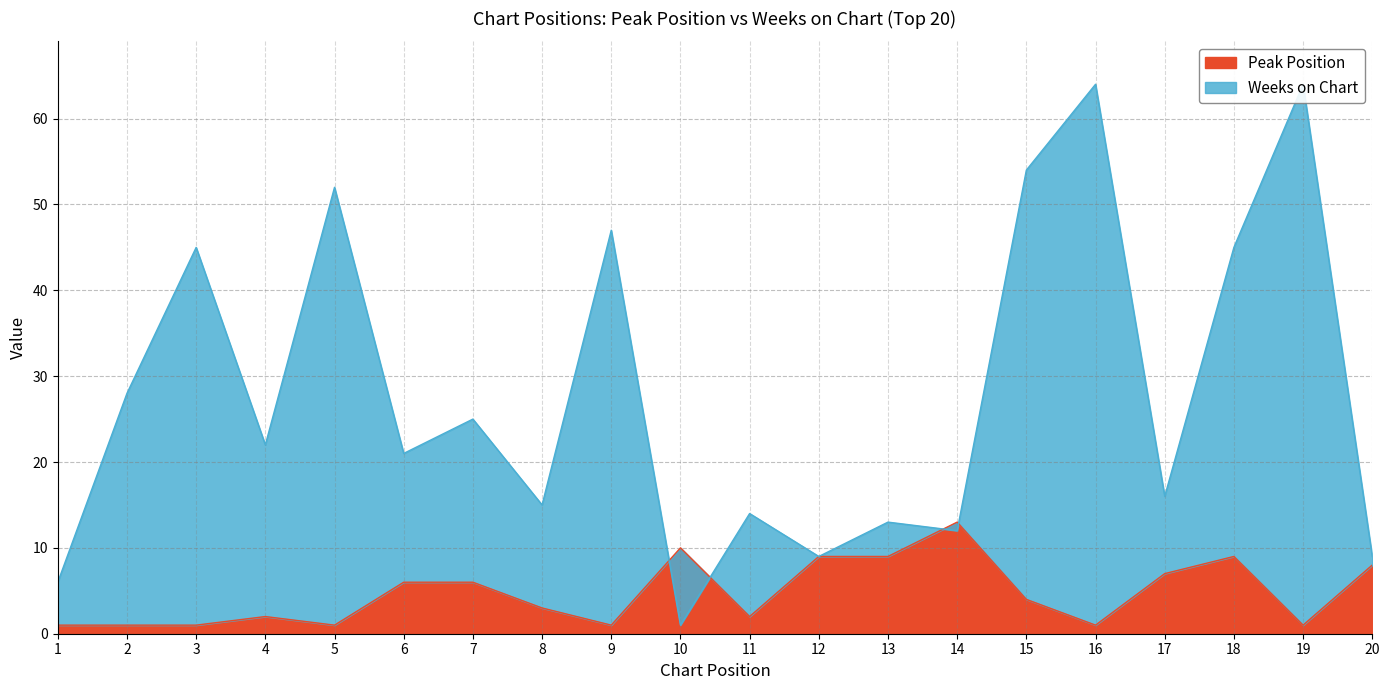

At which label is Peak Position closest to 7?

17